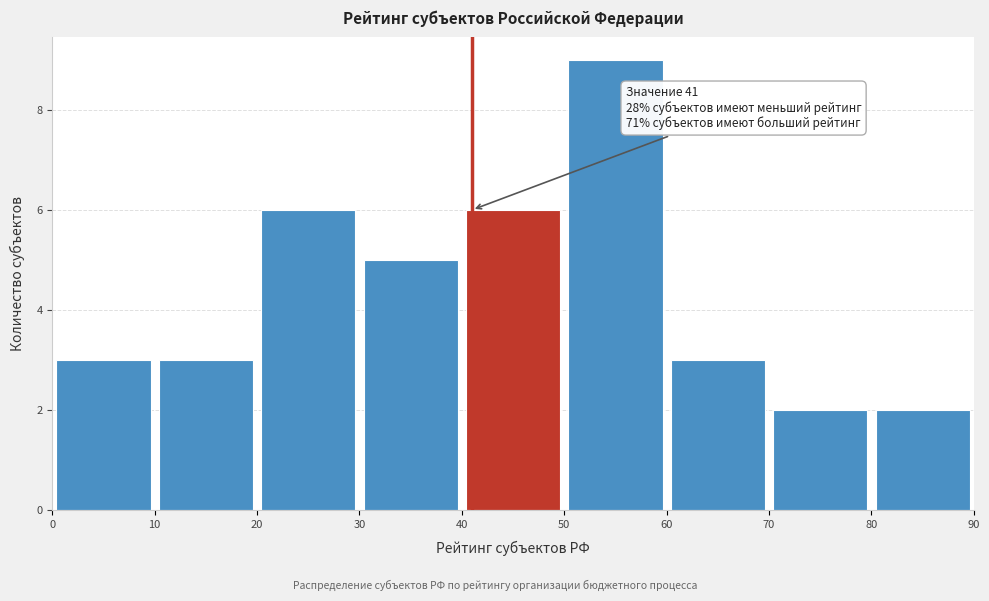

Over which range of the x-axis is the bar tallest?

50 to 60